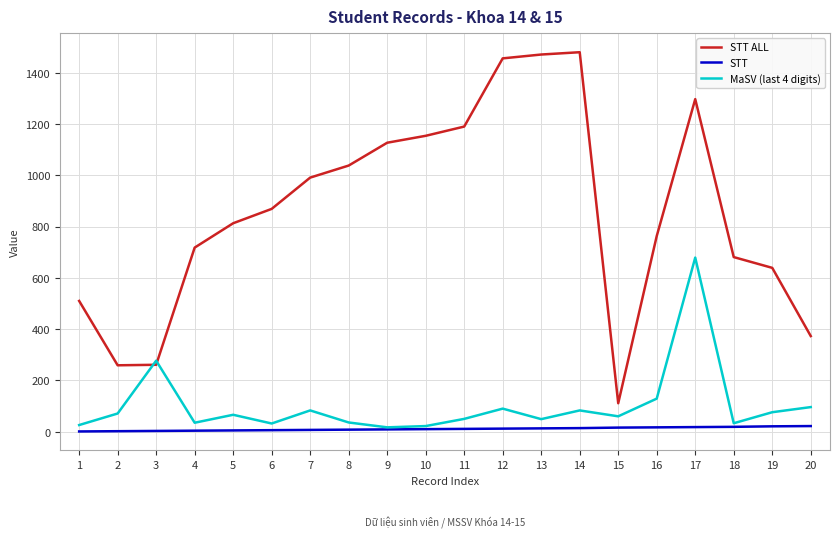

List the series in order of their peak value, lowest first.

STT, MaSV (last 4 digits), STT ALL